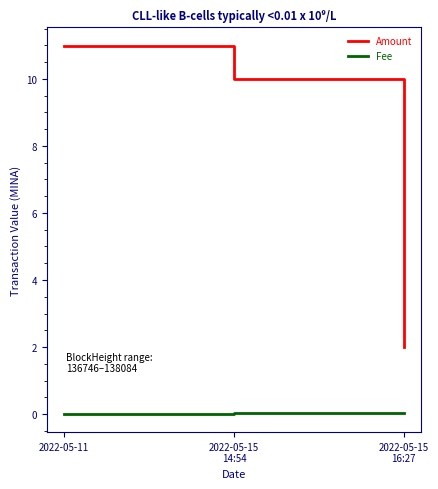

What is the difference between the second highest and minimum values in the Amount series?

8.0